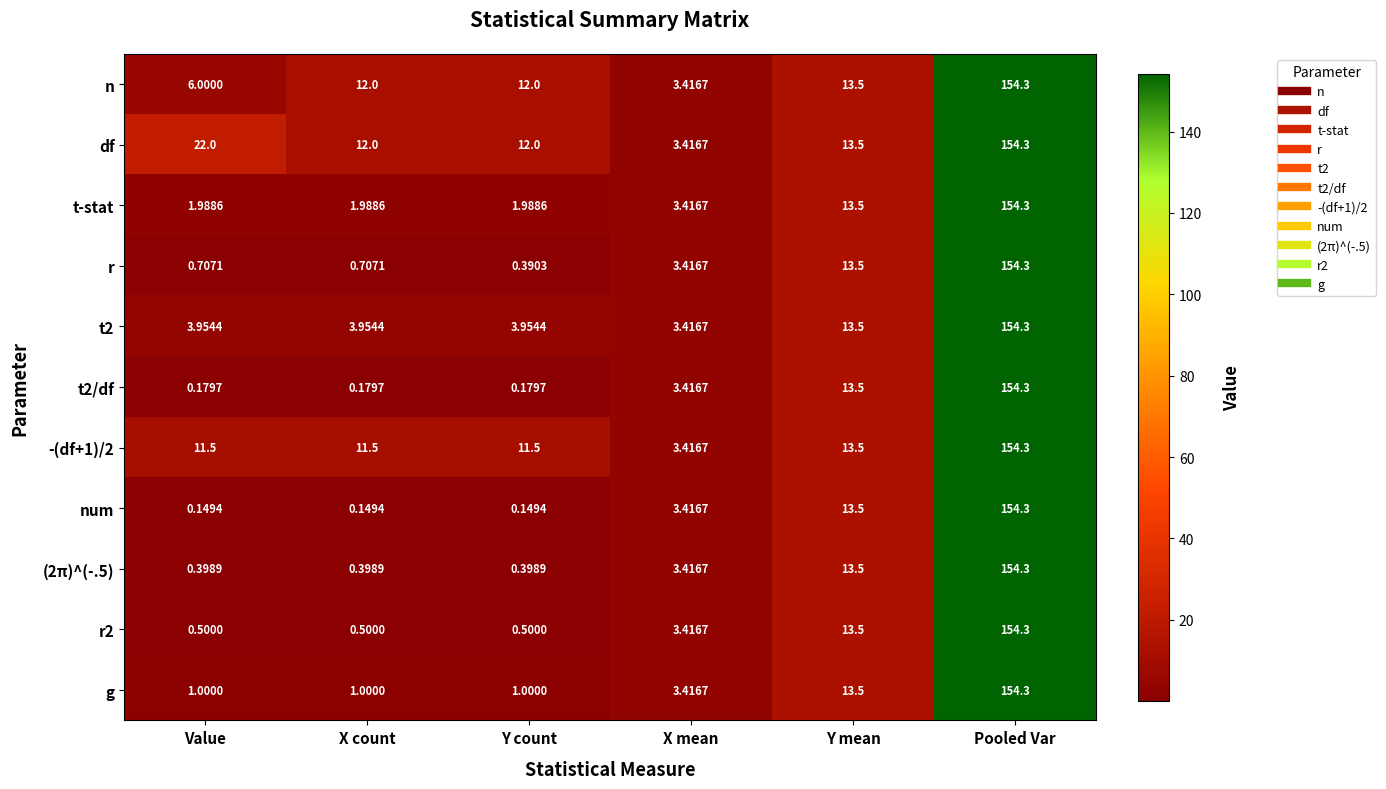

What is the maximum value shown in the chart?

154.3